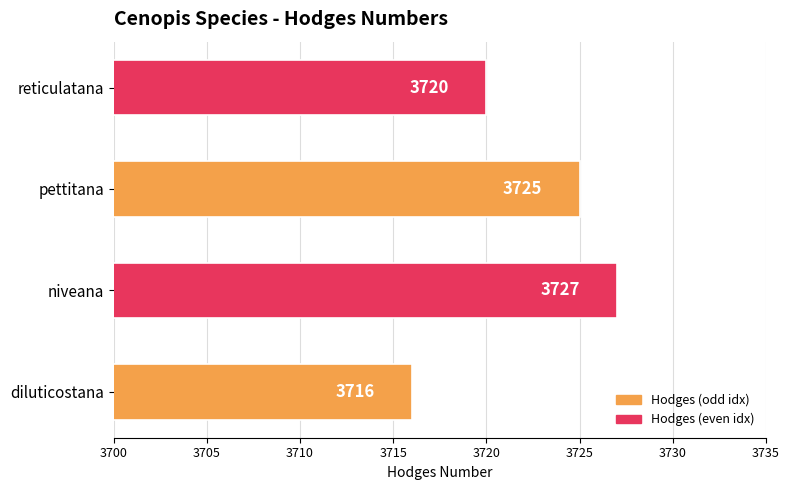

How many data points are less than 3725?

2